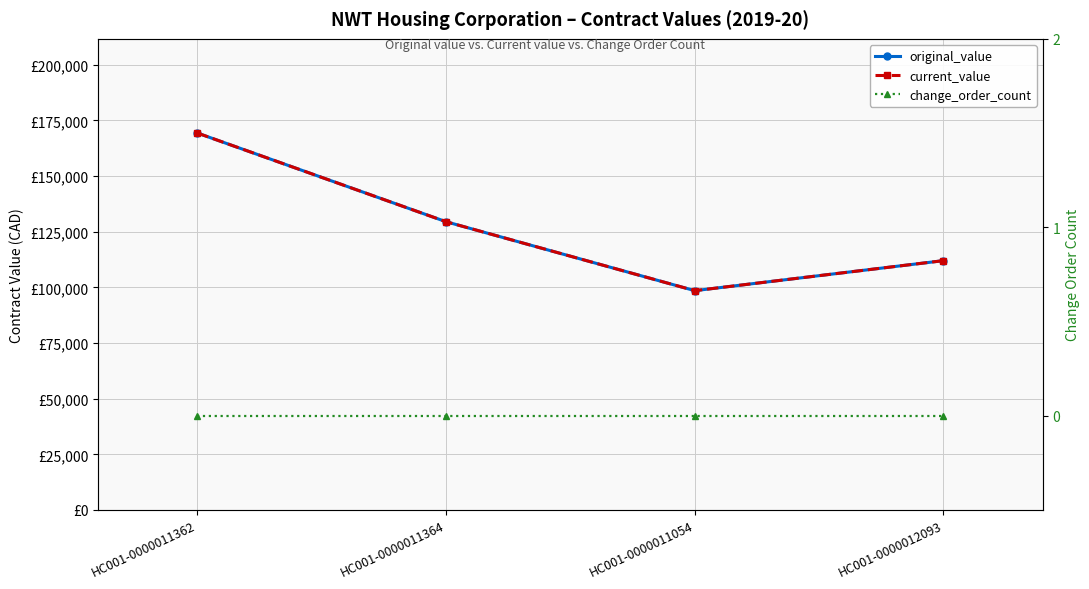

Which series has the largest total across all categories?

original_value